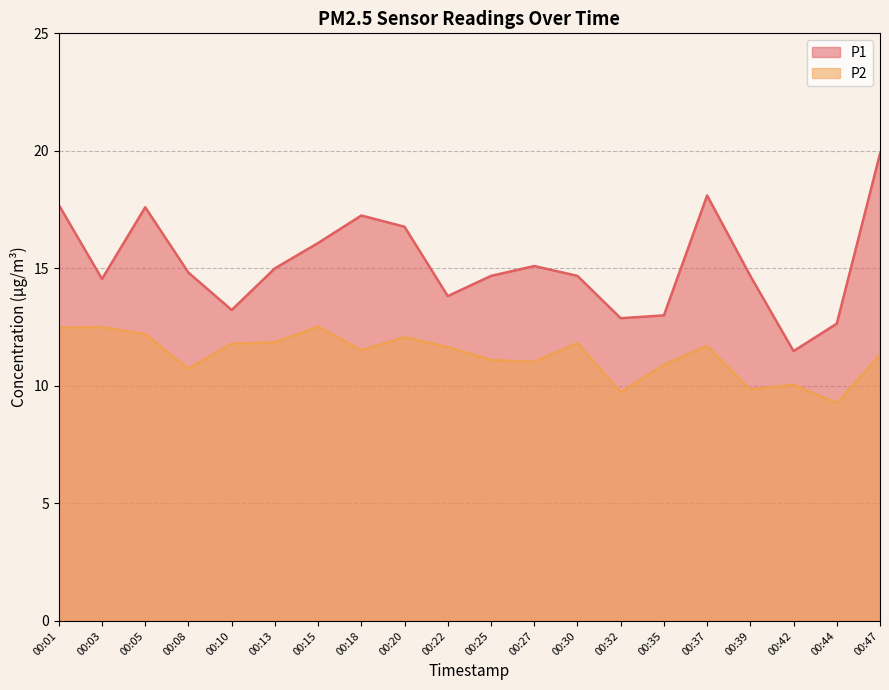

True or false: P2 and P1 cross at least once.

False